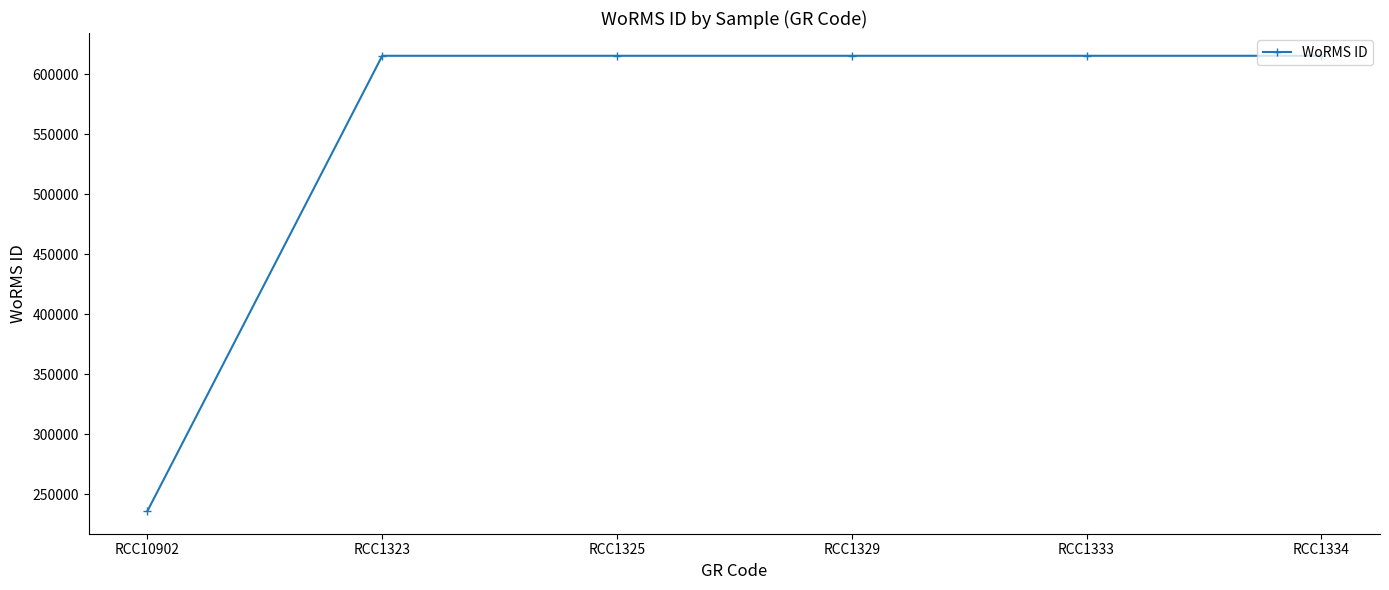

Which category has the lowest value across all series?

RCC10902